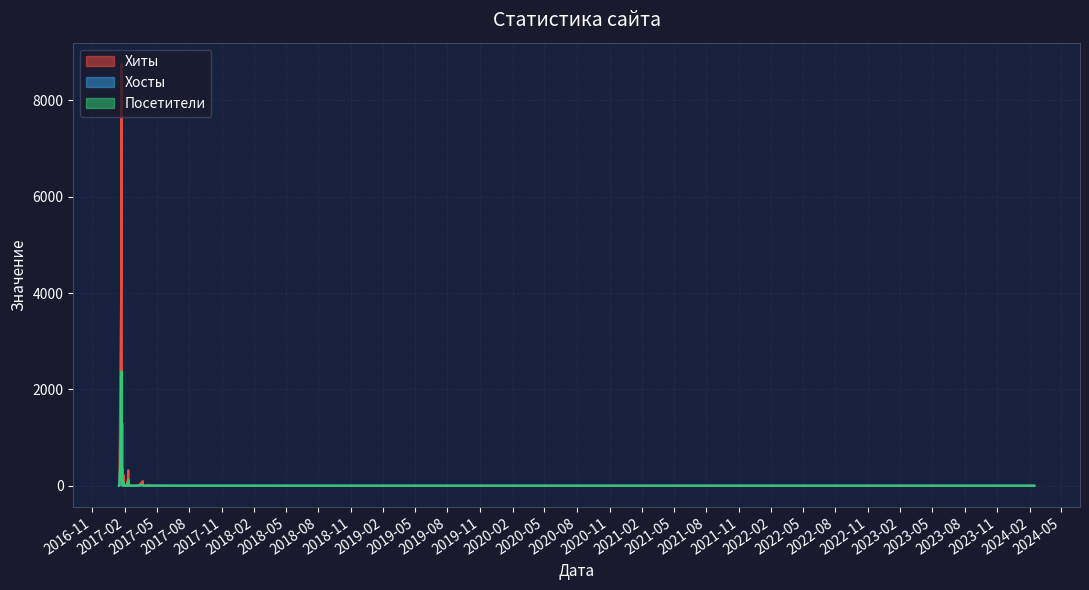

Which series has the widest spread of values?

Хиты